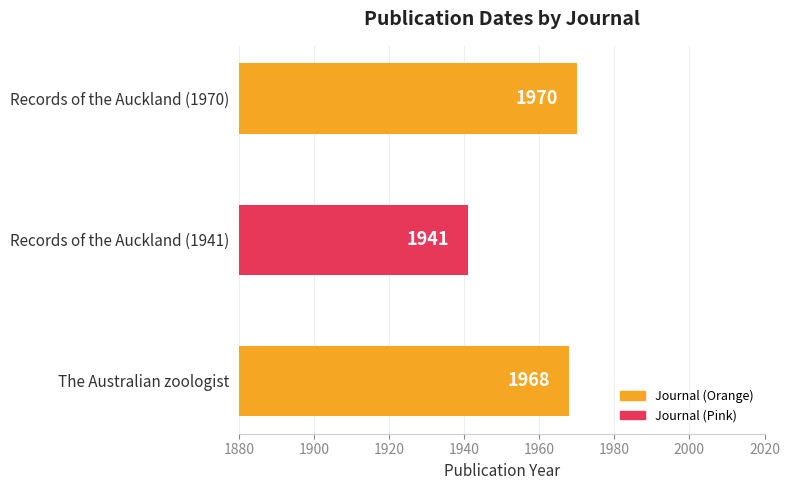

Which category has the lowest value across all series?

Records of the Auckland (1941)